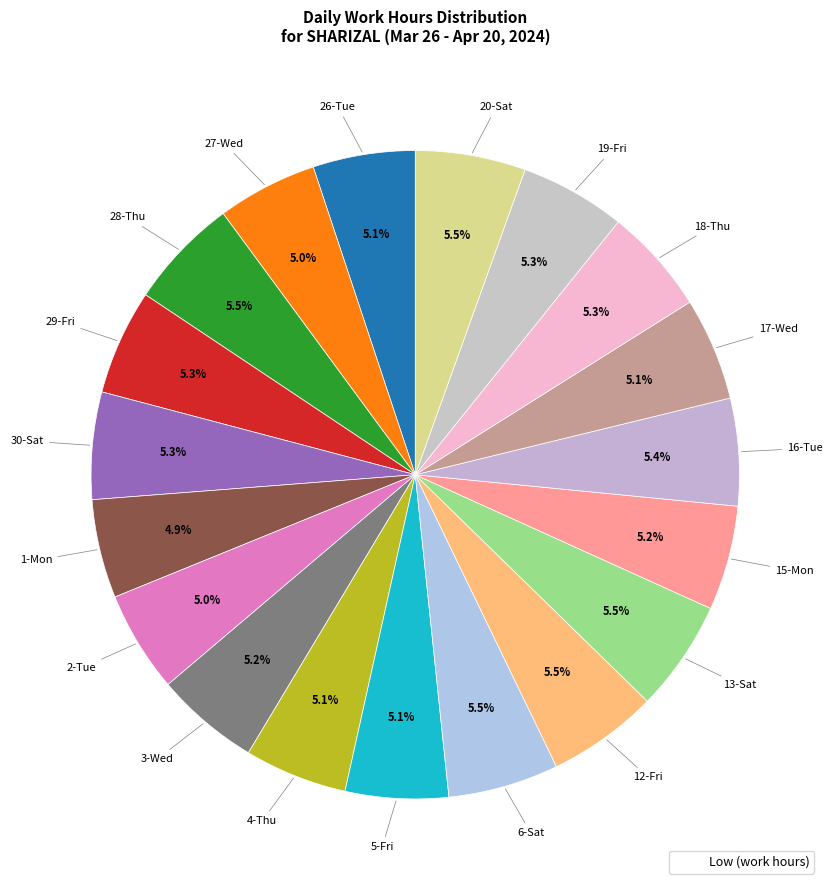

How many segments does this pie chart have?

19